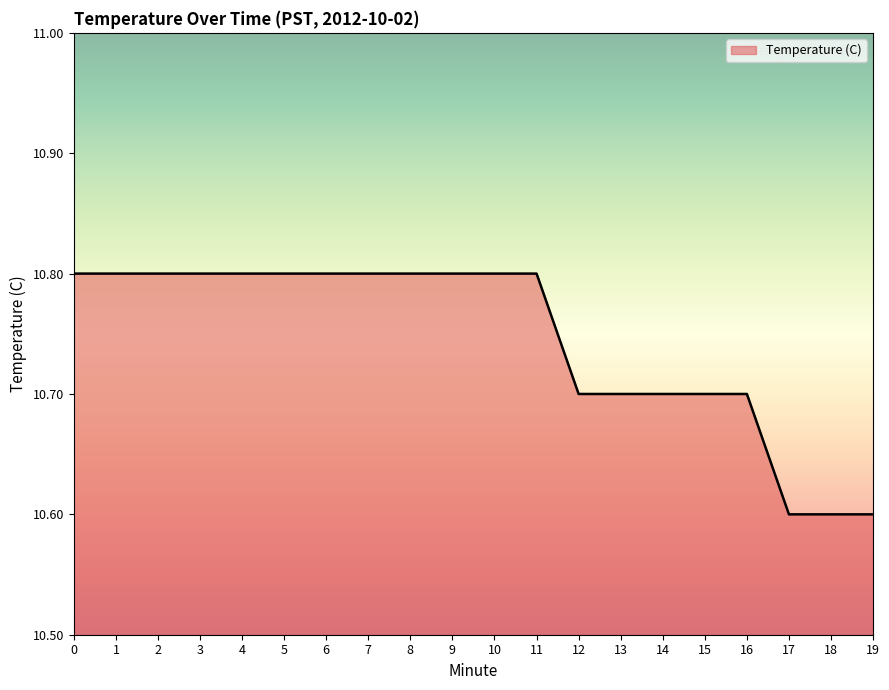

Reading left to right, extract all data points from this chart.

0=10.8	1=10.8	2=10.8	3=10.8	4=10.8	5=10.8	6=10.8	7=10.8	8=10.8	9=10.8	10=10.8	11=10.8	12=10.7	13=10.7	14=10.7	15=10.7	16=10.7	17=10.6	18=10.6	19=10.6